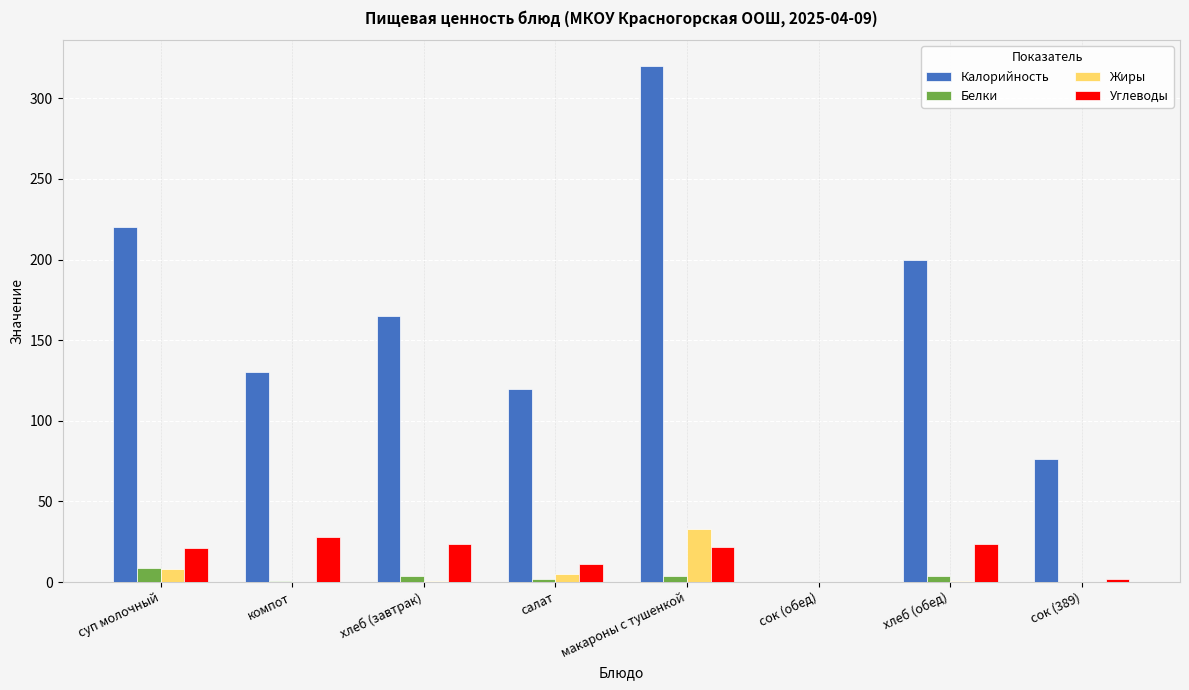

Is it true that Углеводы equals 1.8 at сок (389)?

True